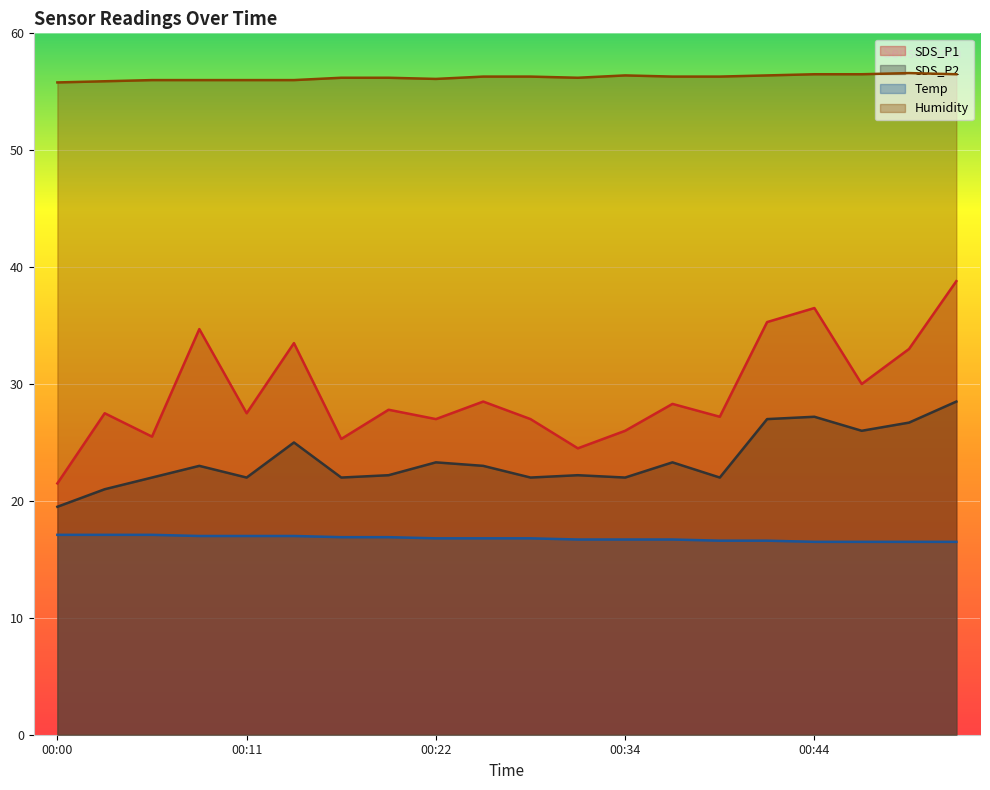

Rank the series at 00:03 from lowest to highest value.

Temp, SDS_P2, SDS_P1, Humidity